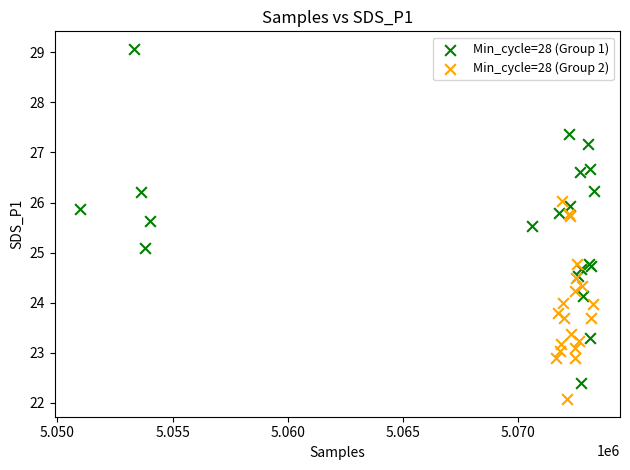

Which series reaches the maximum Y coordinate?

Min_cycle=28 (Group 1)